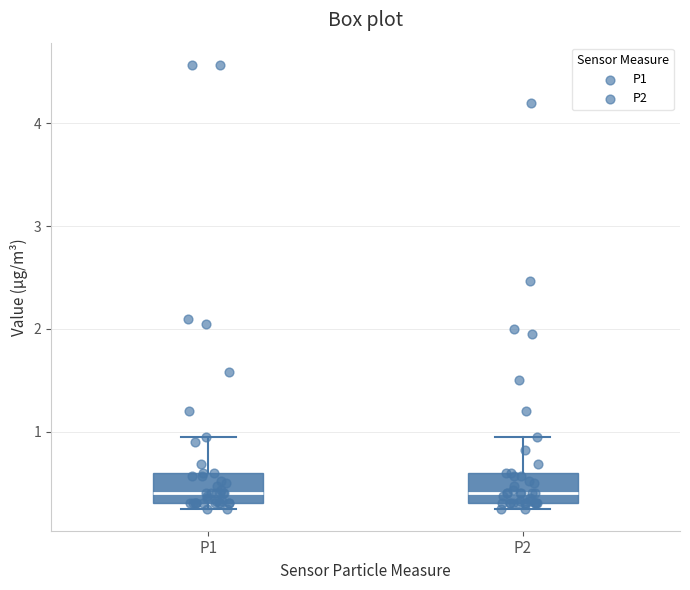

Reading left to right, read every box against the y-axis: the position of its median line, the range the box covers, and the ends of its whiskers. The values are not printed on the chart, so give them approximately, as read against the axis.

P1: median 0.4, box 0.3 to 0.6, whiskers 0.3 (just below the box's lower edge) to 1.0
P2: median 0.4, box 0.3 to 0.6, whiskers 0.3 (just below the box's lower edge) to 1.0